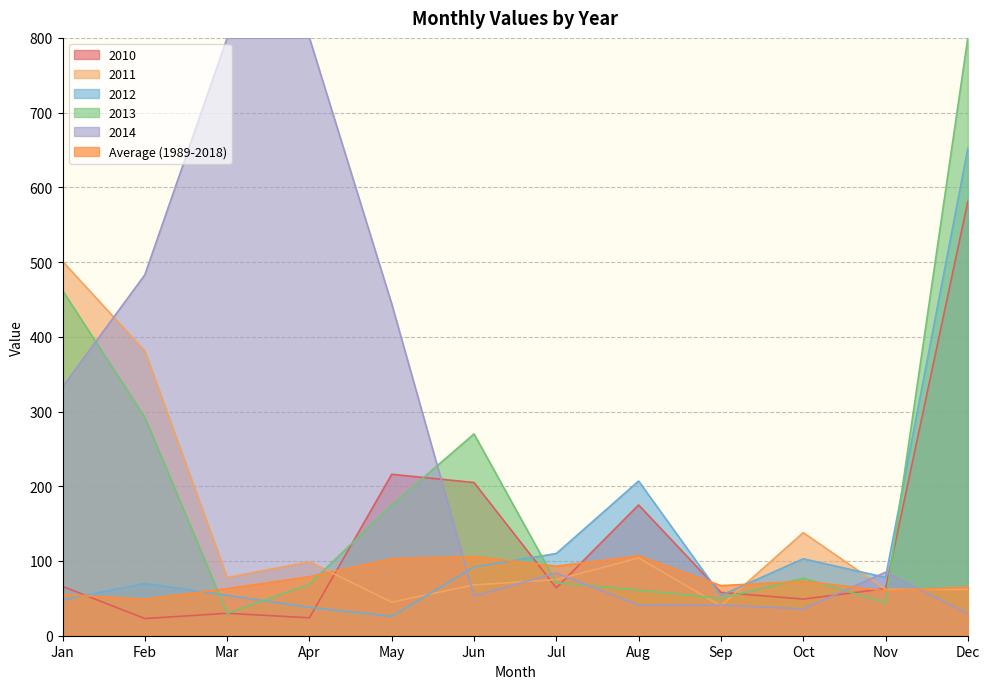

Where do Average (1989-2018) and 2013 first cross each other?

Feb and Mar